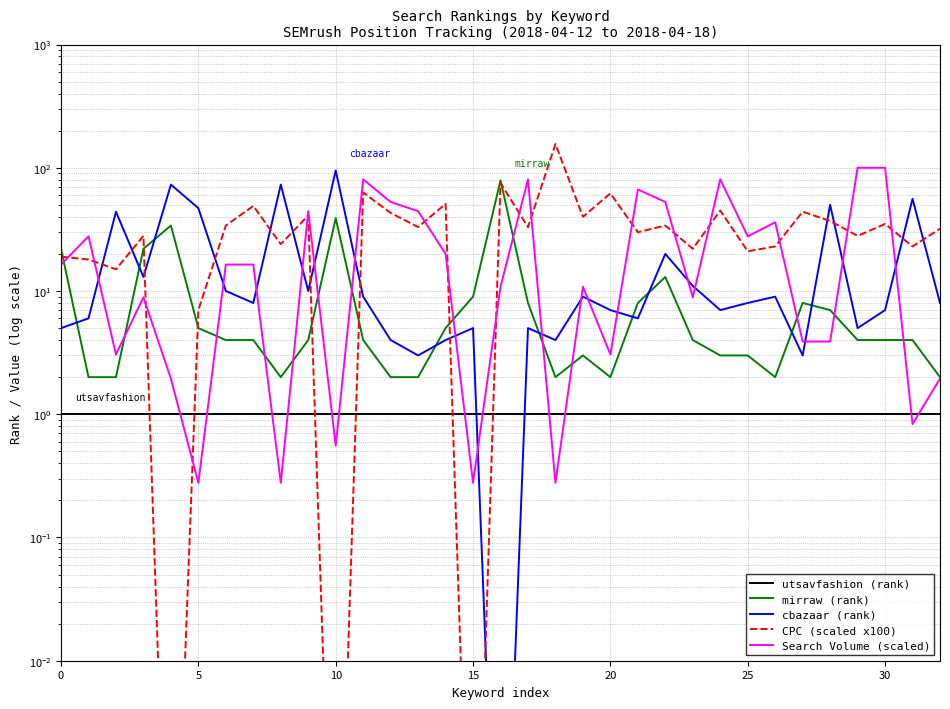

How many series are shown in this chart?

5